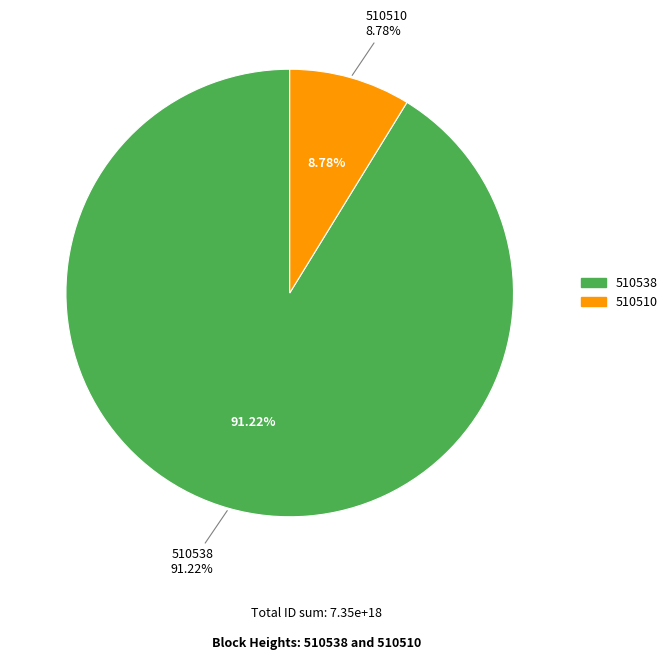

How many slices are in this pie chart?

2